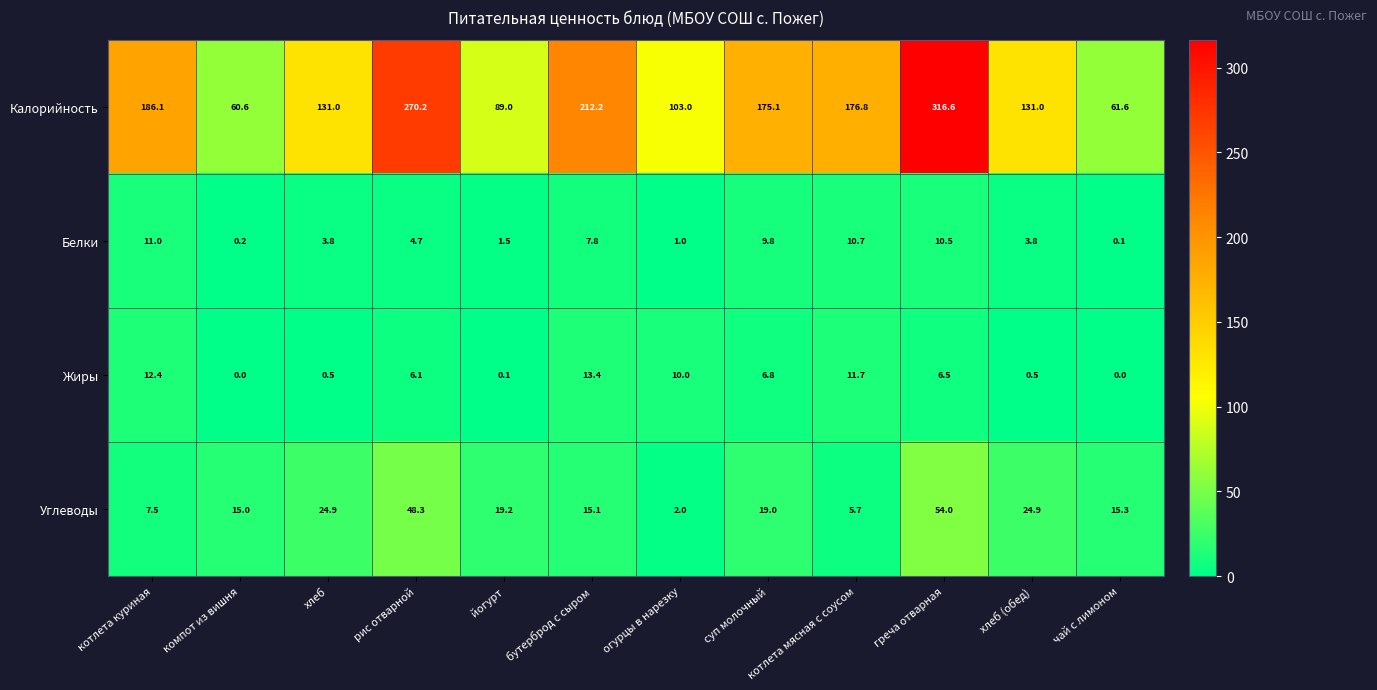

At how many categories does at least one series exceed 66?

10